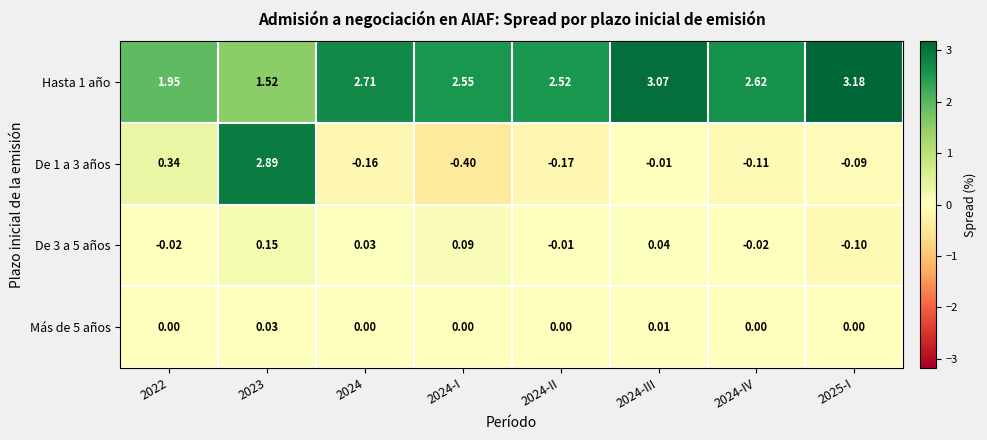

Is the value of De 3 a 5 años at 2025-I greater than the value of Hasta 1 año at 2025-I?

No